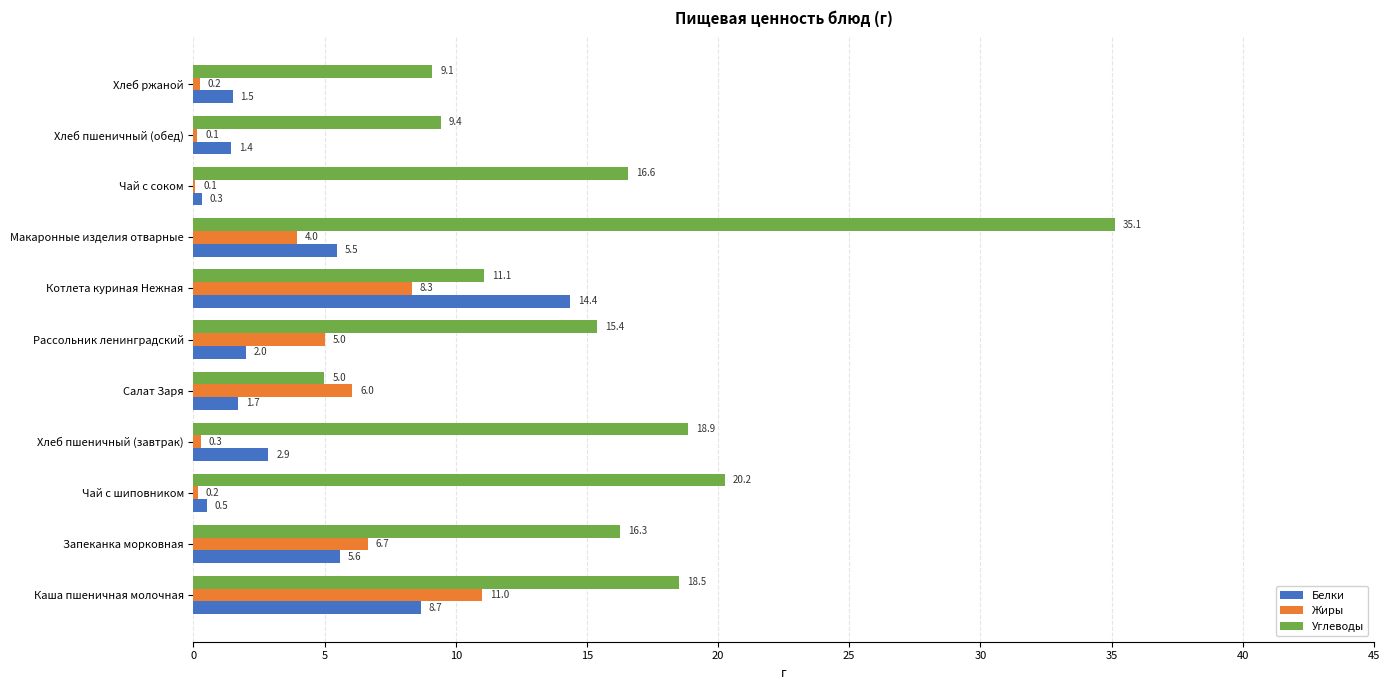

Is it true that Белки equals 2.0 at Рассольник ленинградский?

True